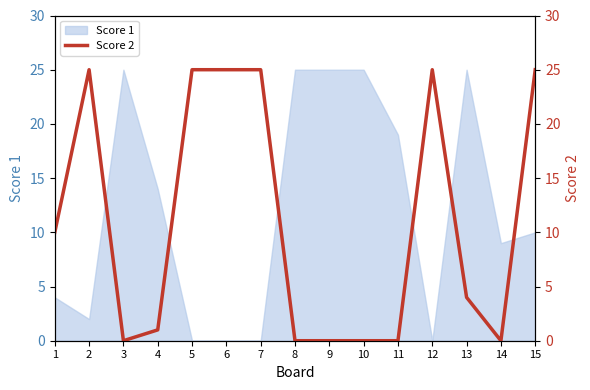

How many lines are shown in the chart?

1